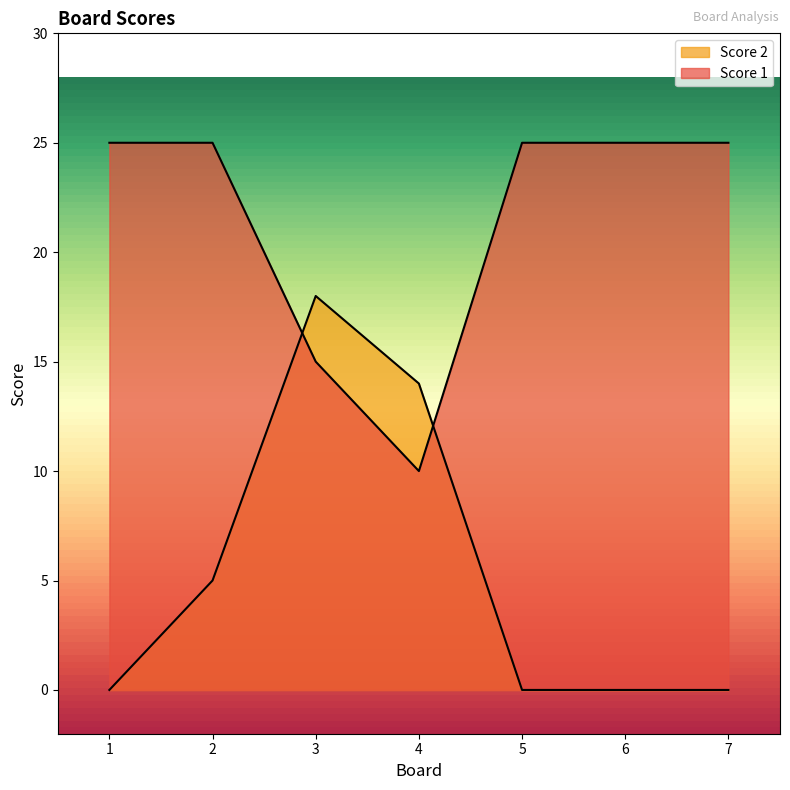

What is the total value across all series at 3?

33